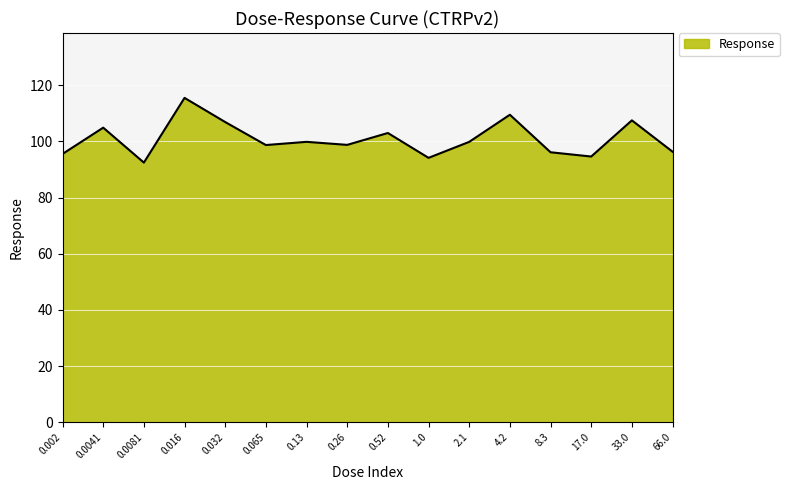

What is the ratio of the value at 33.0 to the value at 66.0?

1.1